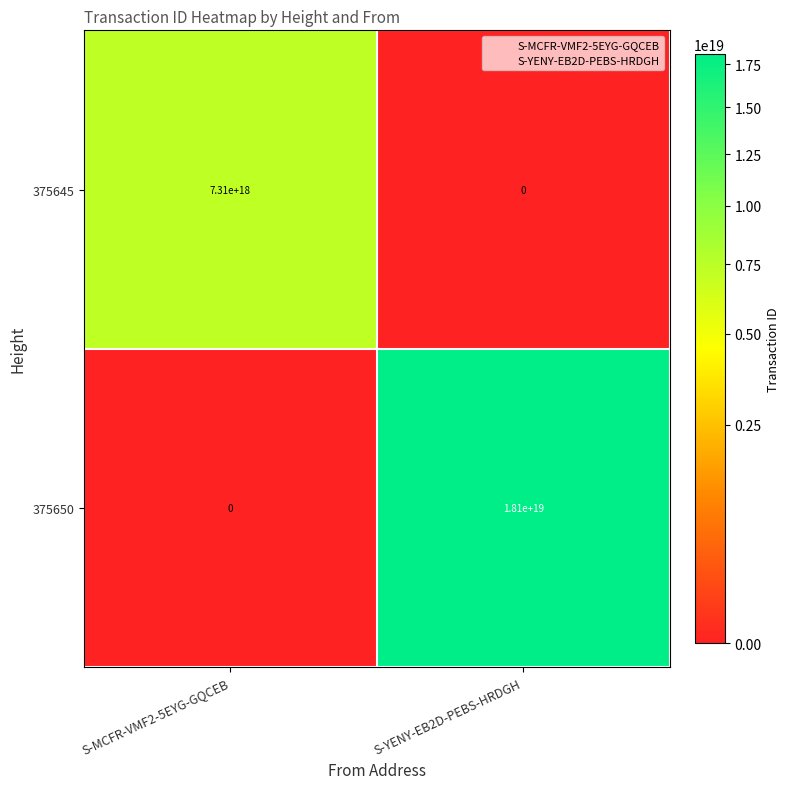

The value of 375645 at S-YENY-EB2D-PEBS-HRDGH is 0. True or false?

True